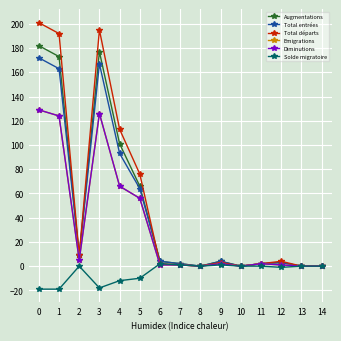

Is this an area chart (filled region under the line)?

No